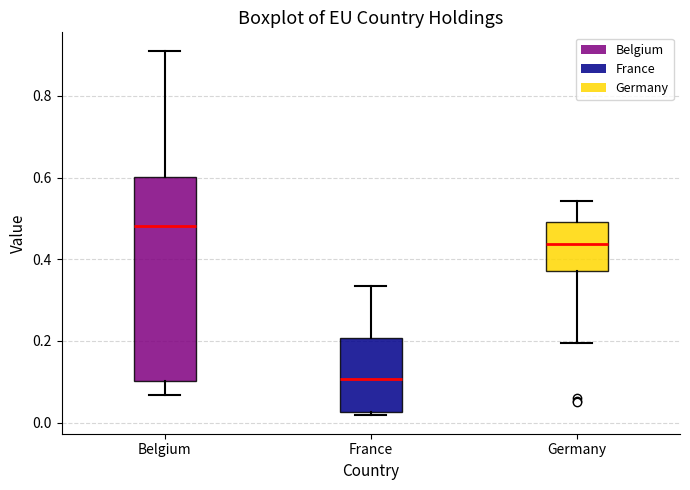

Comparing the boxes themselves (not the whiskers), which one is the tallest?

Belgium